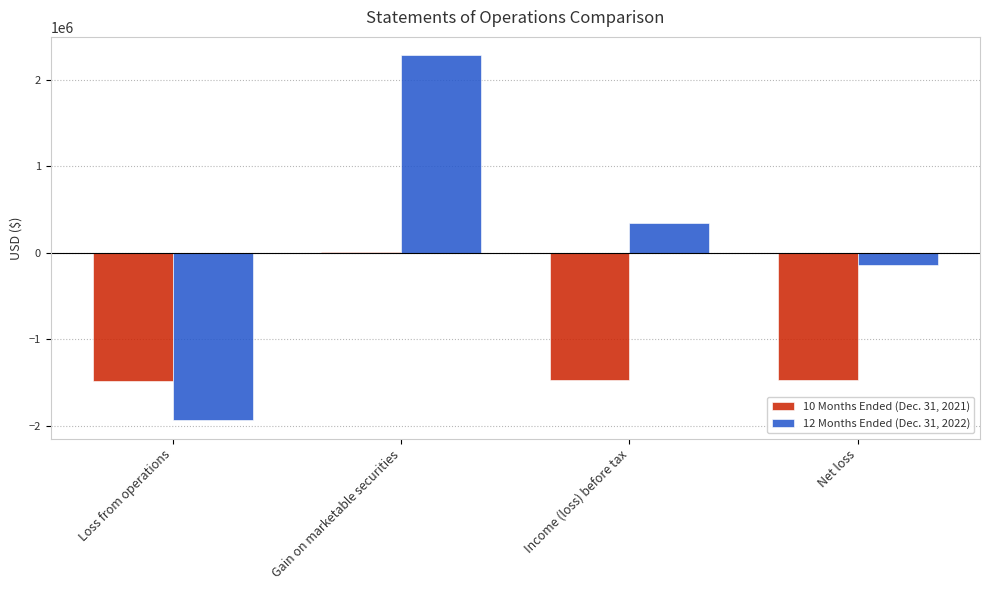

Which series has the largest total across all categories?

12 Months Ended (Dec. 31, 2022)